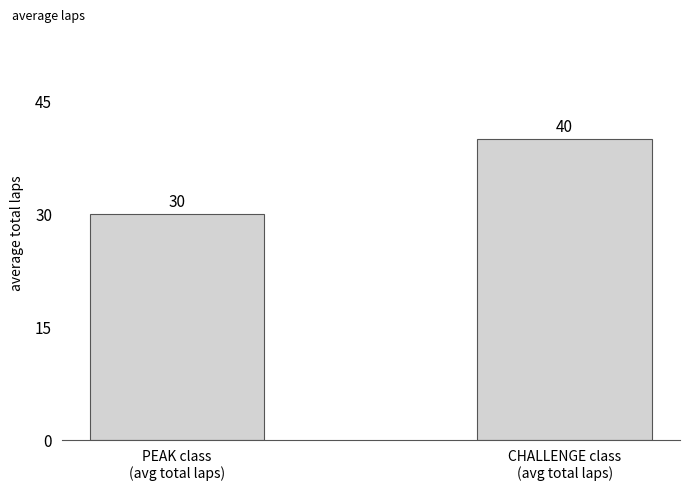

What is the label of the 1st bar from the left?

PEAK class
(avg total laps)